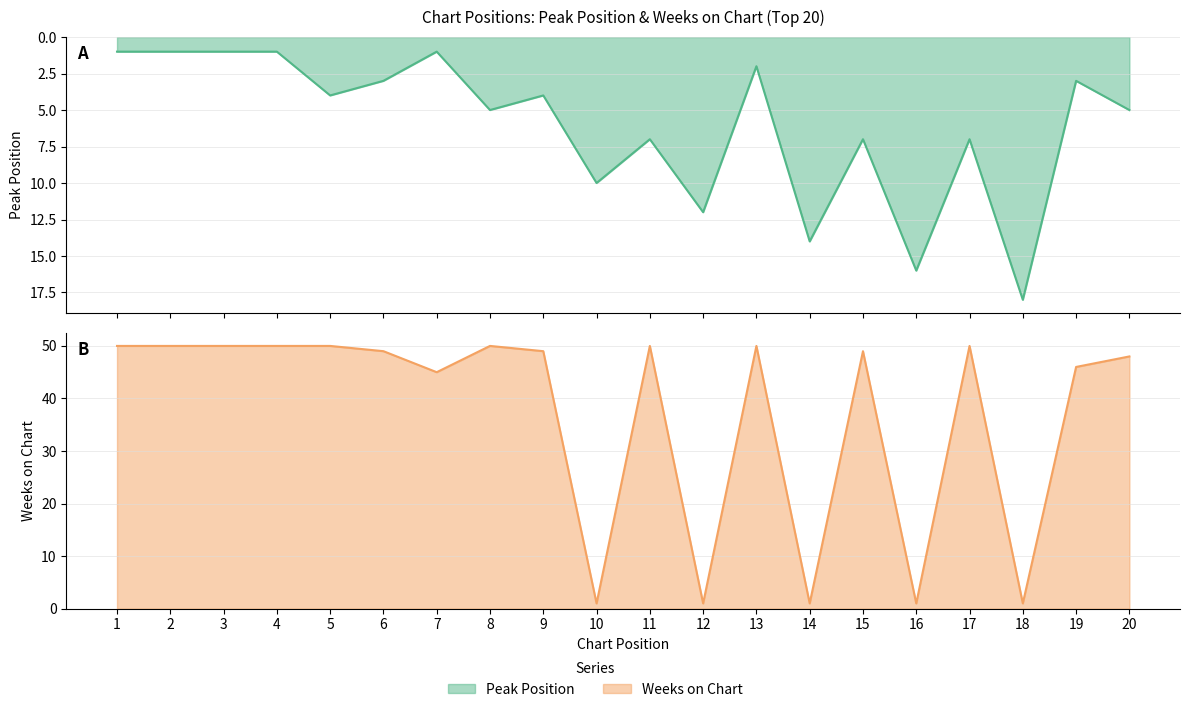

Which series has the widest spread of values?

Weeks on Chart